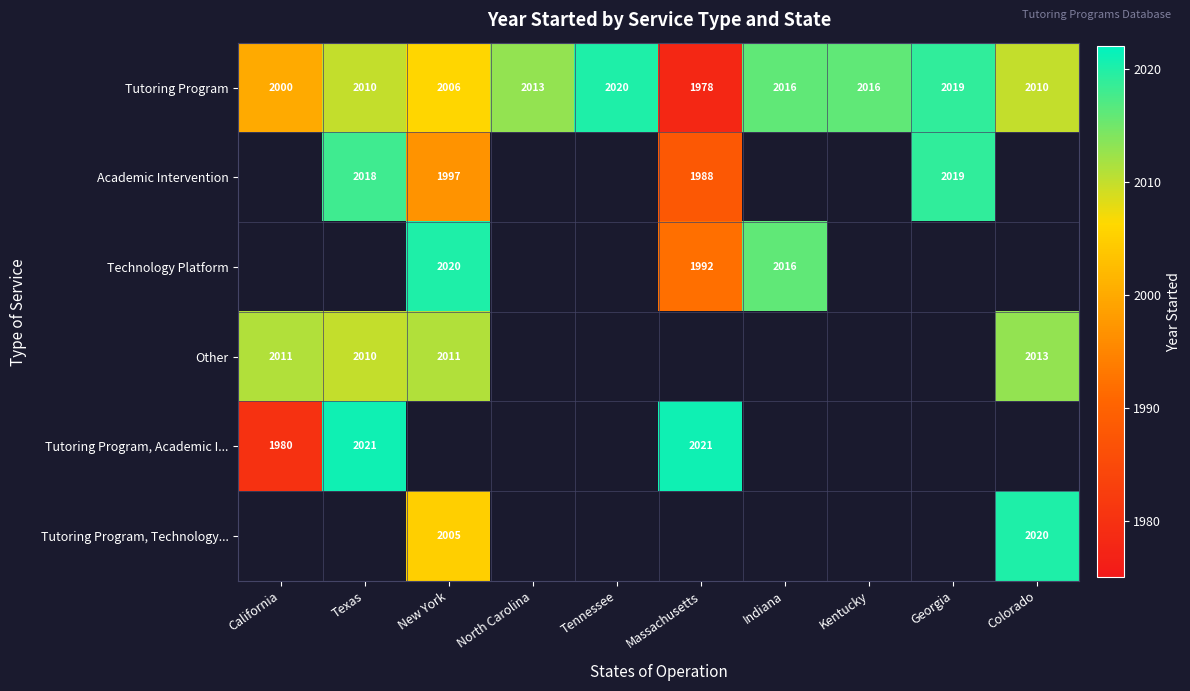

Is the value of Tutoring Program, Technology... at New York greater than the value of Tutoring Program at North Carolina?

No